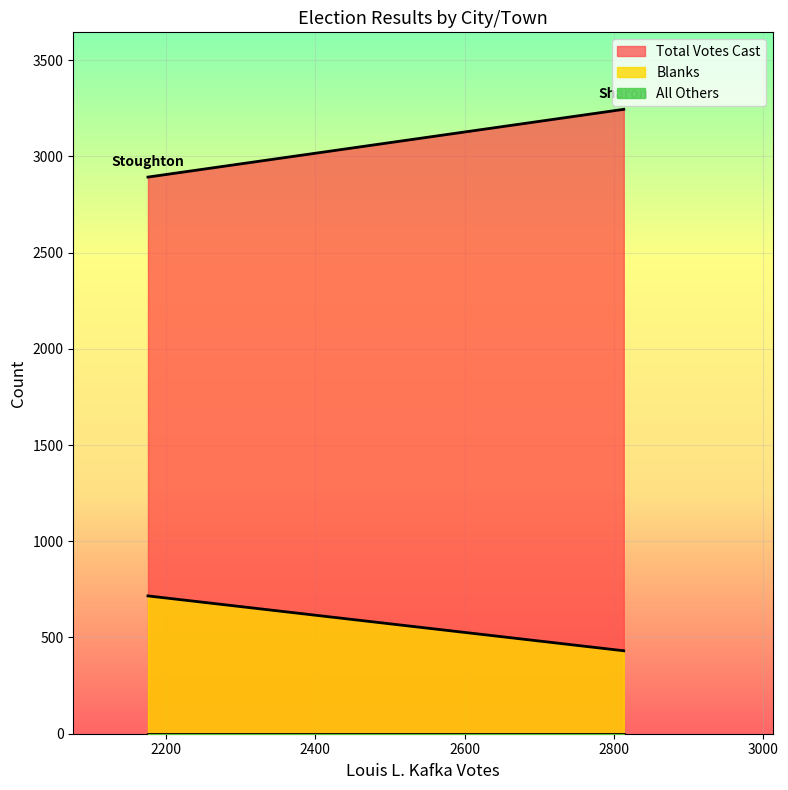

What is the difference between the highest and lowest values at Sharon?

3244